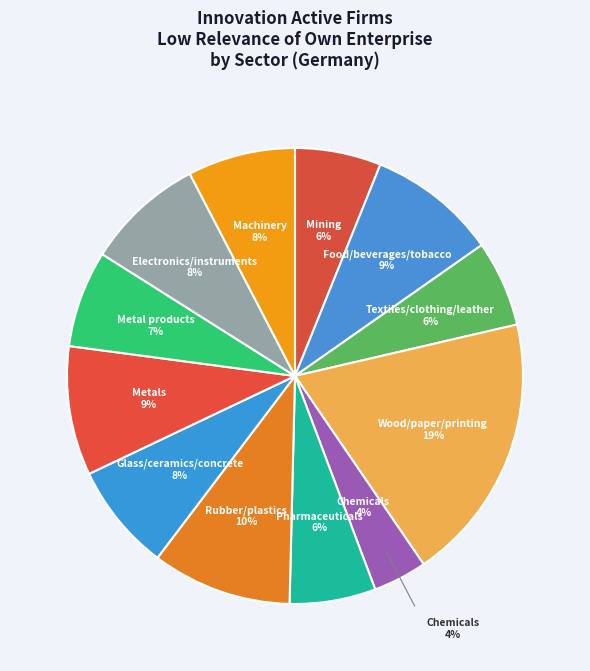

Which slice is the largest?

Wood/paper/printing